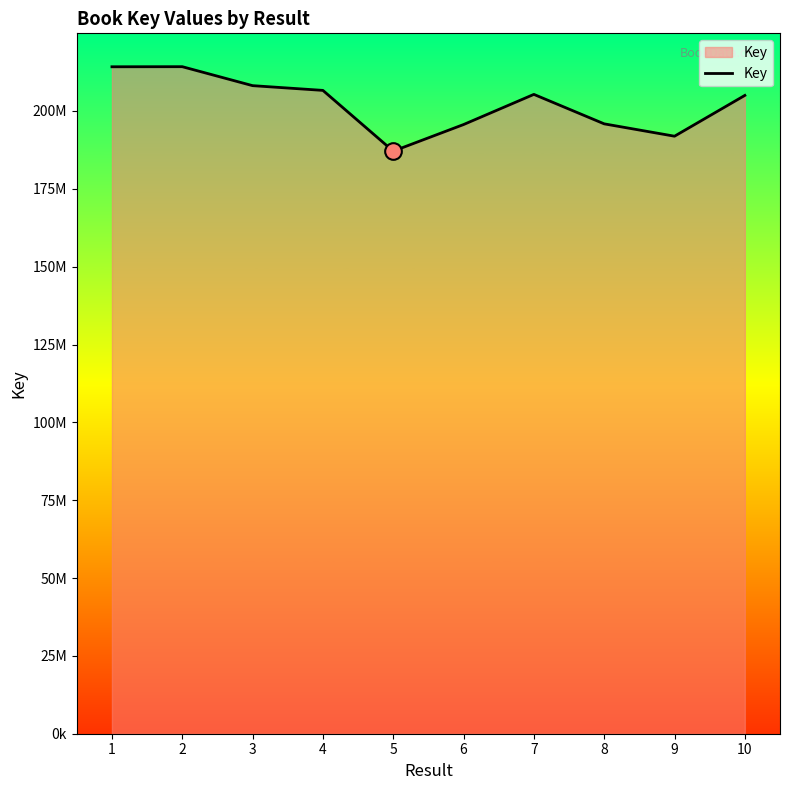

Does the chart display data point markers on the line(s)?

No